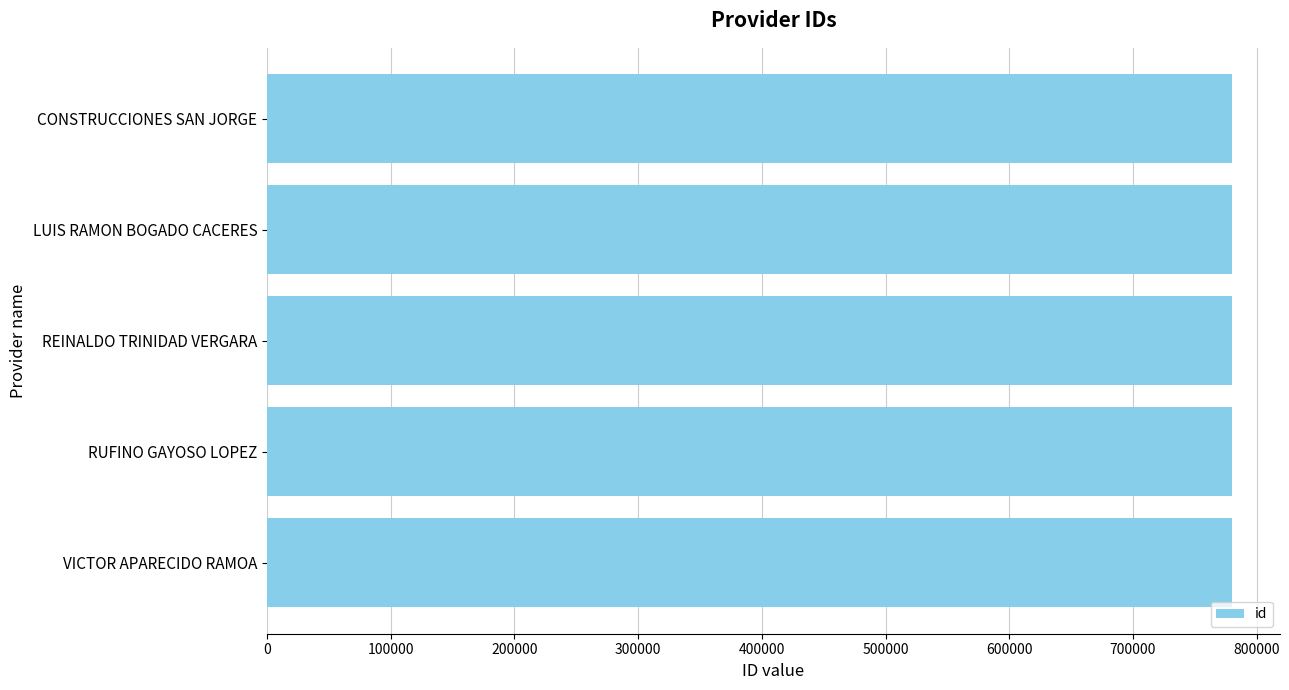

What is the greatest value displayed?

779929